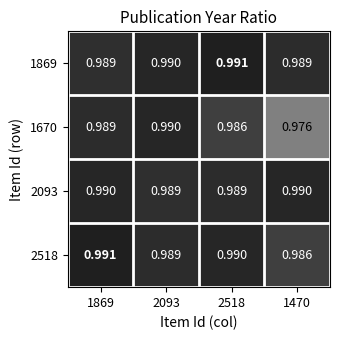

Is the value of 1670 at 1470 greater than the value of 1869 at 1869?

No